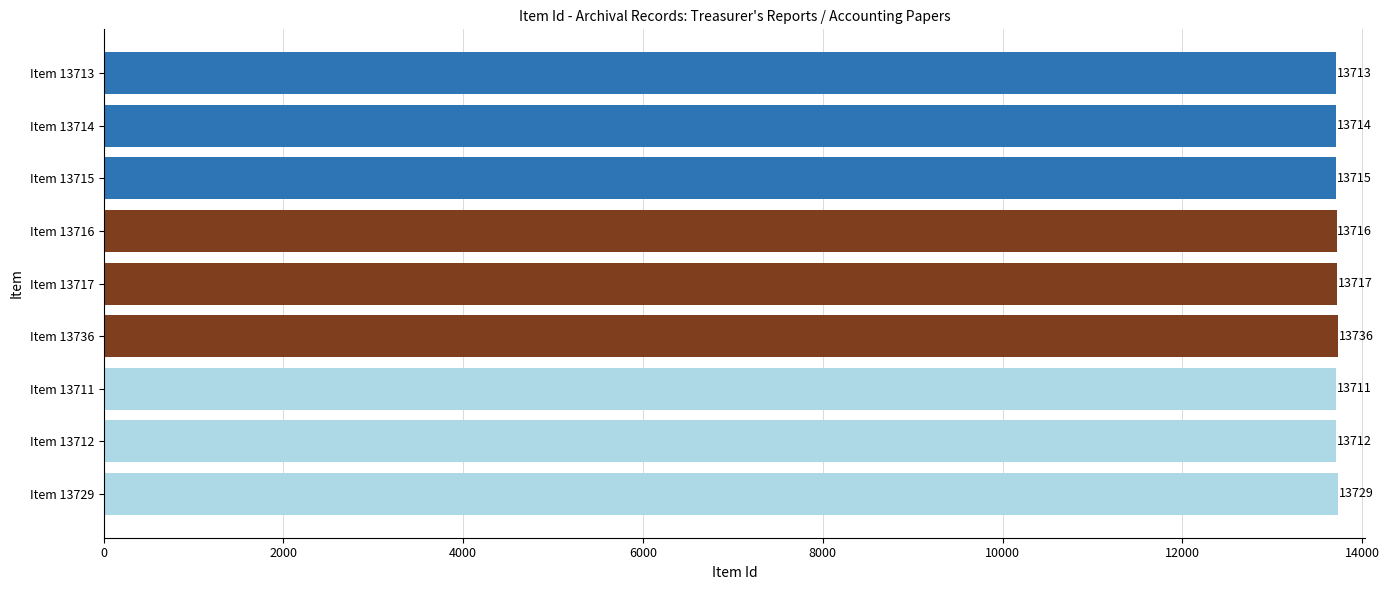

What value does the data have at Item 13714, to the nearest 10?

13710